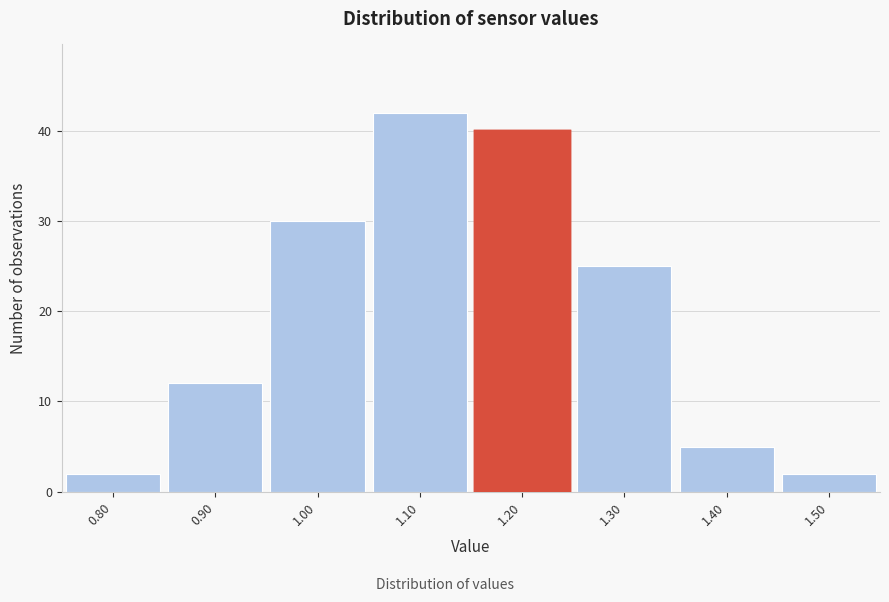

How tall is the bar that spans 1.05 to 1.15 on the x-axis? The values are not printed on the chart, so give them approximately, as read against the axis.

42